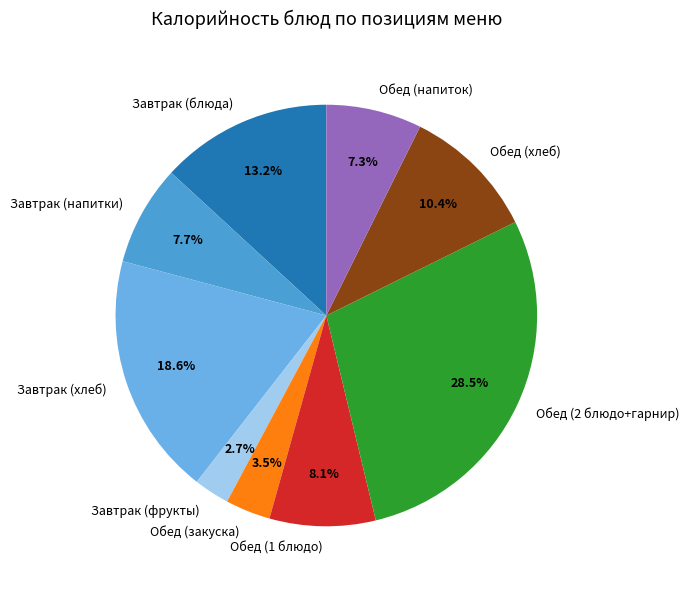

How many segments does this pie chart have?

9